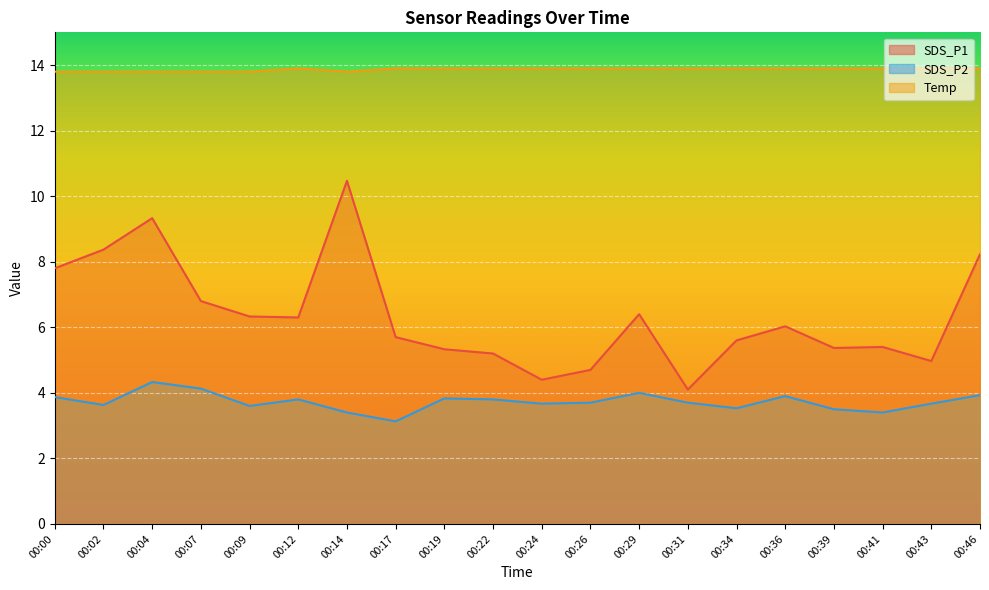

Where is SDS_P1 nearest to the value 7?

00:07